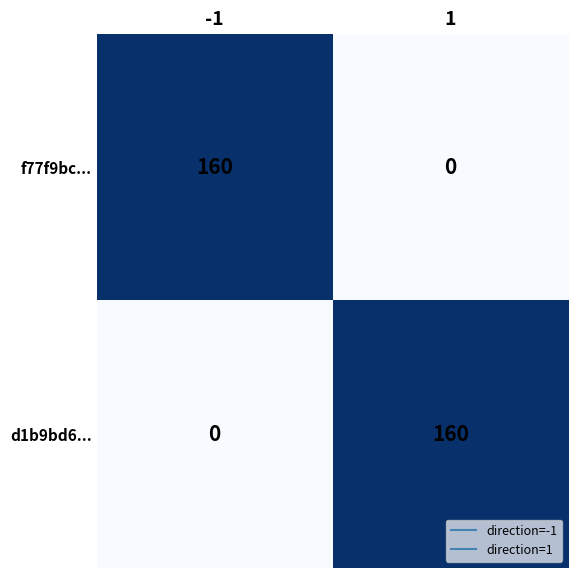

What is the difference between the maximum and minimum values in the d1b9bd6... series?

160